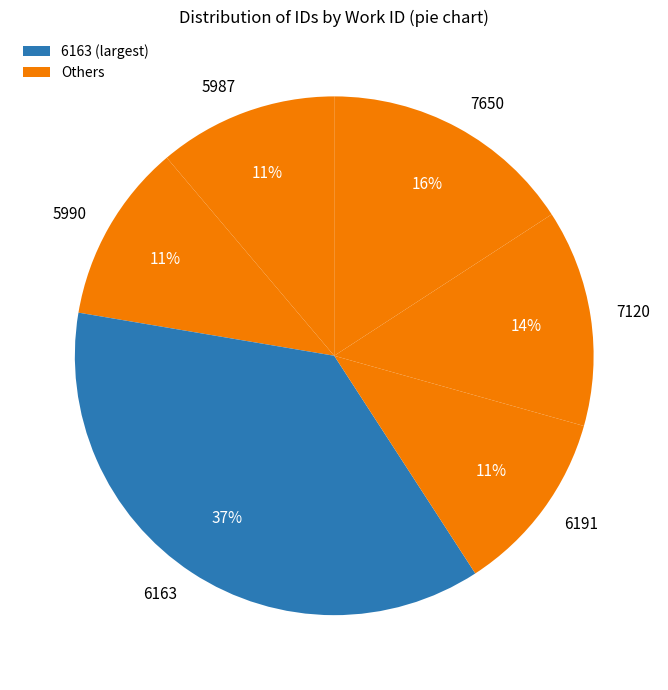

Which slice is the largest?

6163